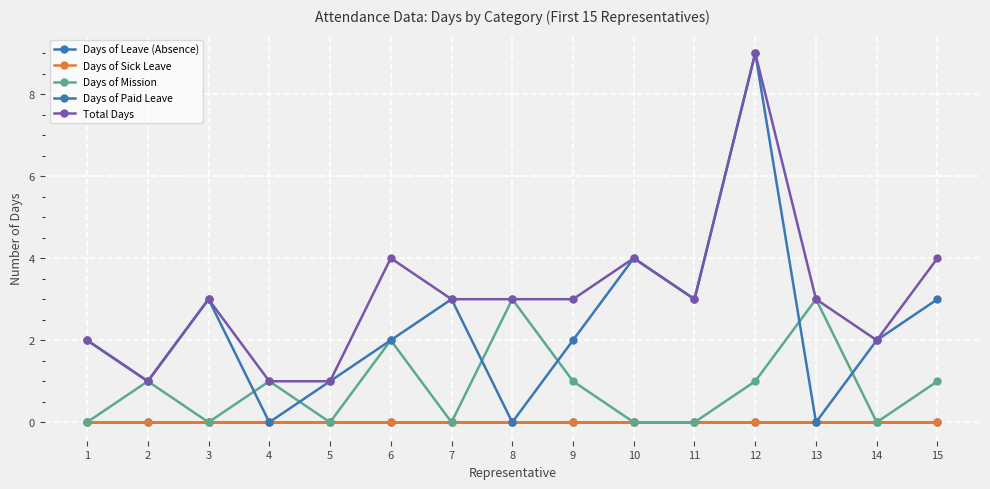

Is this an area chart (filled region under the line)?

No